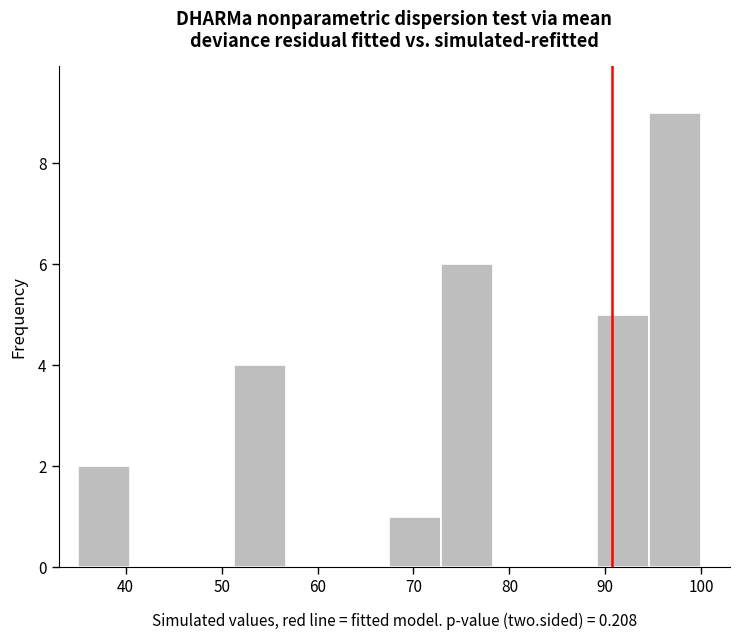

Reading left to right, list every bar in this chart as the range it spans on the x-axis followed by its height. Neither the bar edges nor the heights are printed on the chart, so give them approximately, as read against the axes.

35 to 40: 2
40 to 46: 0
46 to 51: 0
51 to 57: 4
57 to 62: 0
62 to 68: 0
68 to 73: 1
73 to 78: 6
78 to 84: 0
84 to 89: 0
89 to 95: 5
95 to 100: 9